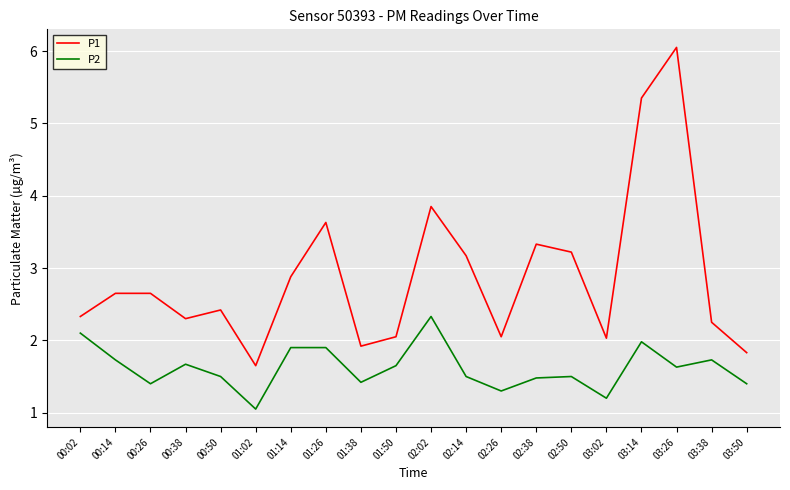

What is the difference between the maximum and minimum values in the P1 series?

4.4